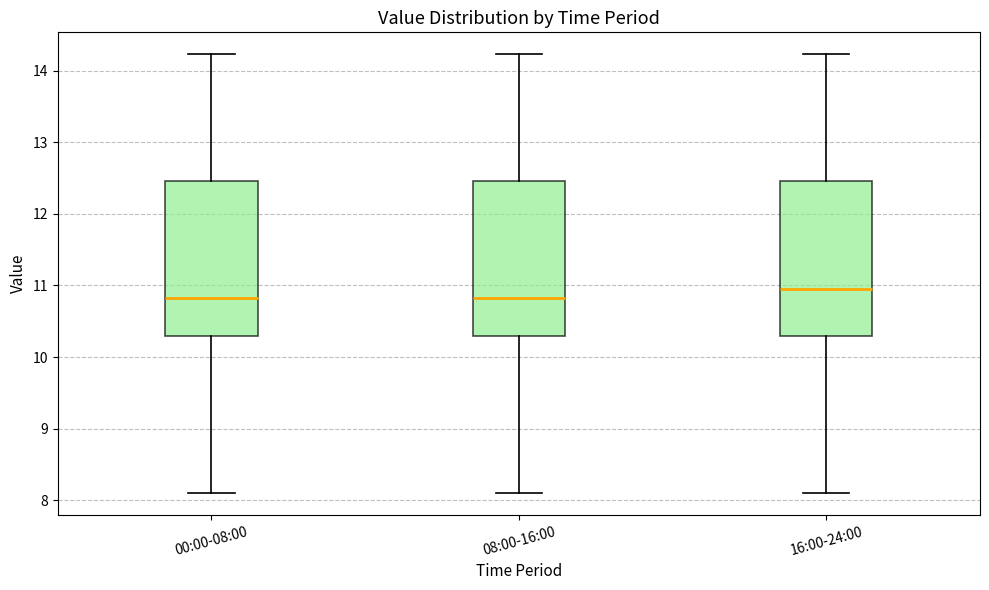

Which box's median line is the highest?

16:00-24:00